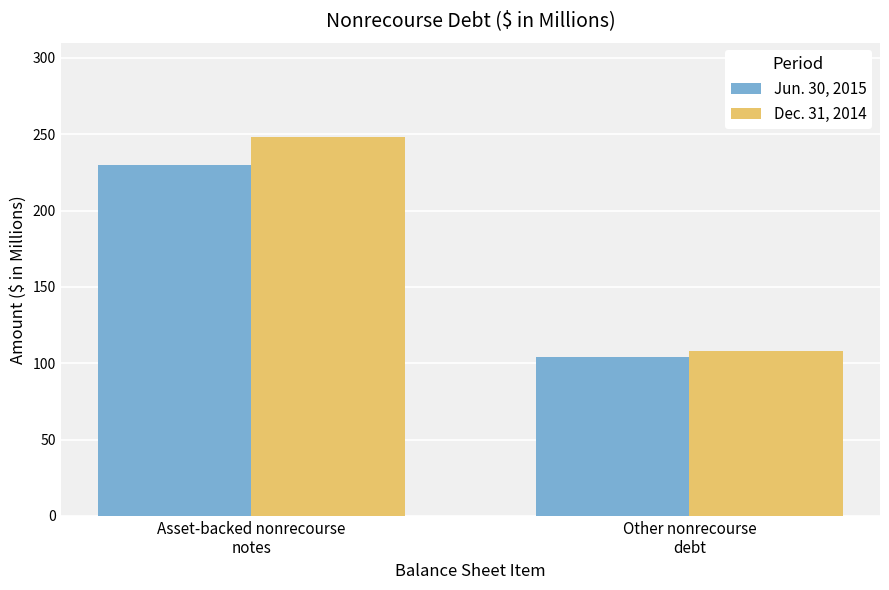

Reading left to right, list all the values displayed in this chart.

Jun. 30, 2015: 230	104
Dec. 31, 2014: 248	108